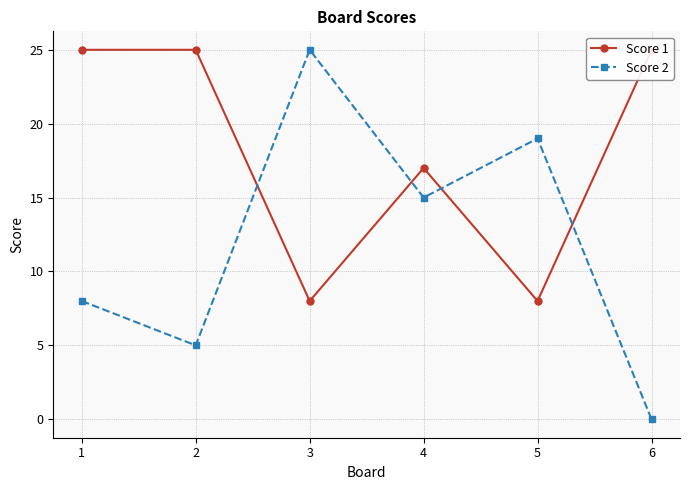

Which series has the widest spread of values?

Score 2